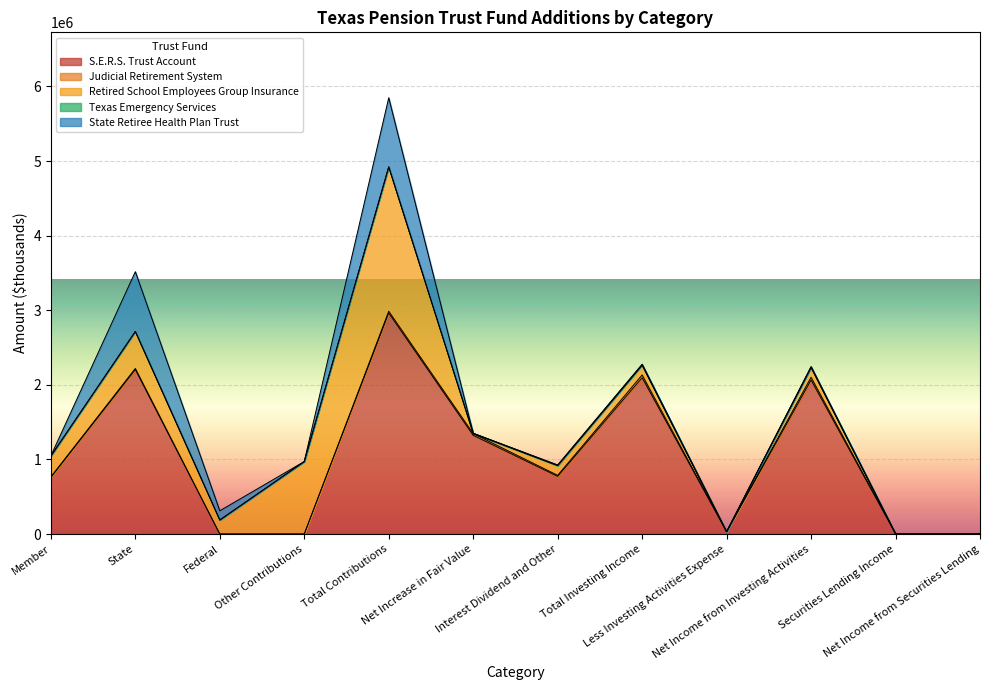

Between State and Net Income from Investing Activities, which series saw the biggest shift?

State Retiree Health Plan Trust